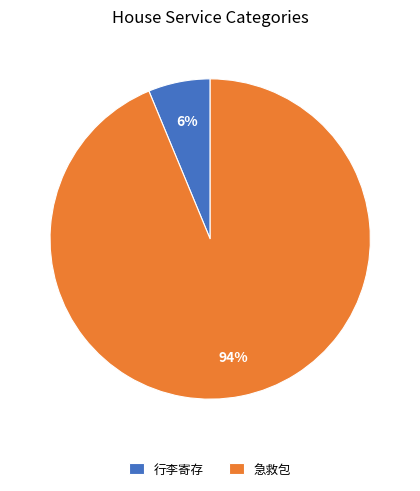

True or false: 急救包 accounts for 99% of the total.

False